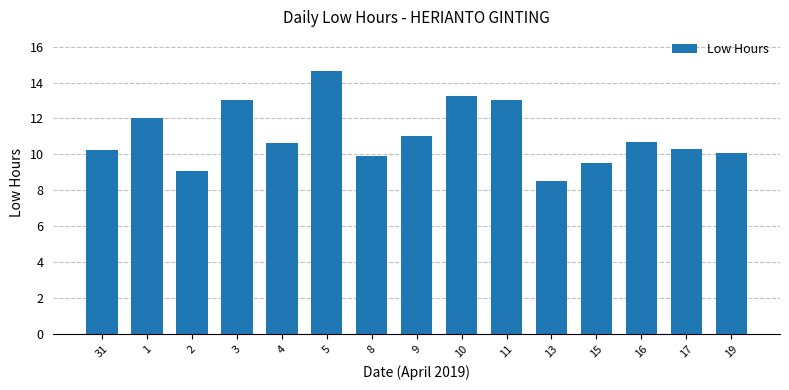

What is the sum of the values at 17 and 31?

20.6